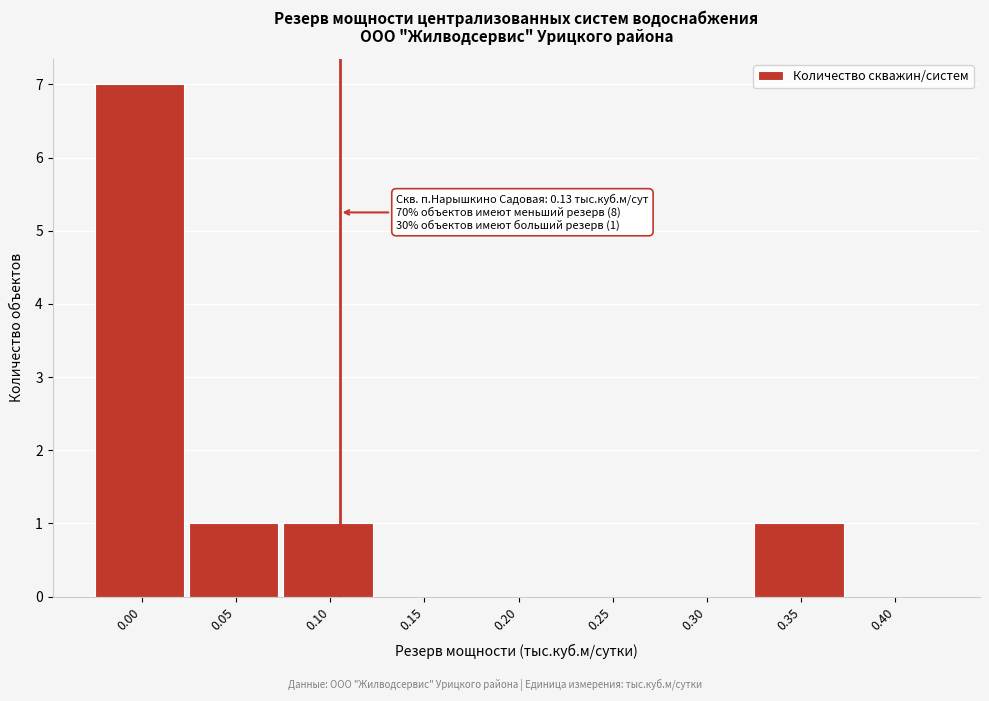

Reading left to right, list all the values displayed in this chart.

0.00=7	0.05=1	0.10=1	0.15=0	0.20=0	0.25=0	0.30=0	0.35=1	0.40=0